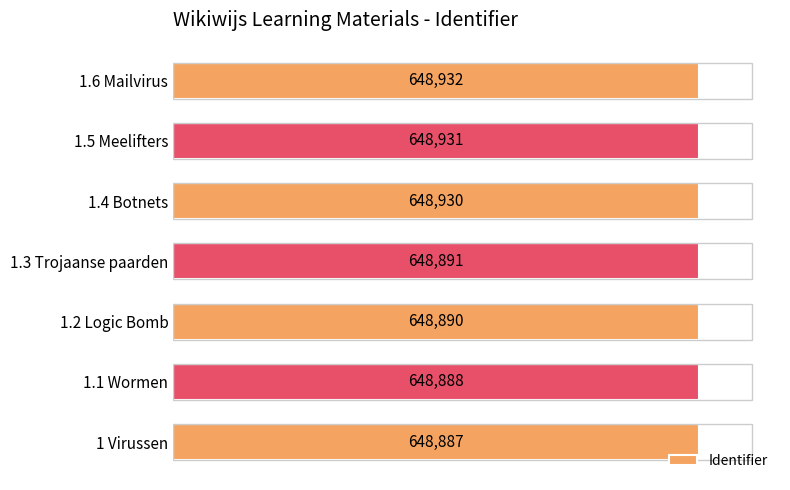

Reading left to right, list all the values displayed in this chart.

648887	648888	648890	648891	648930	648931	648932